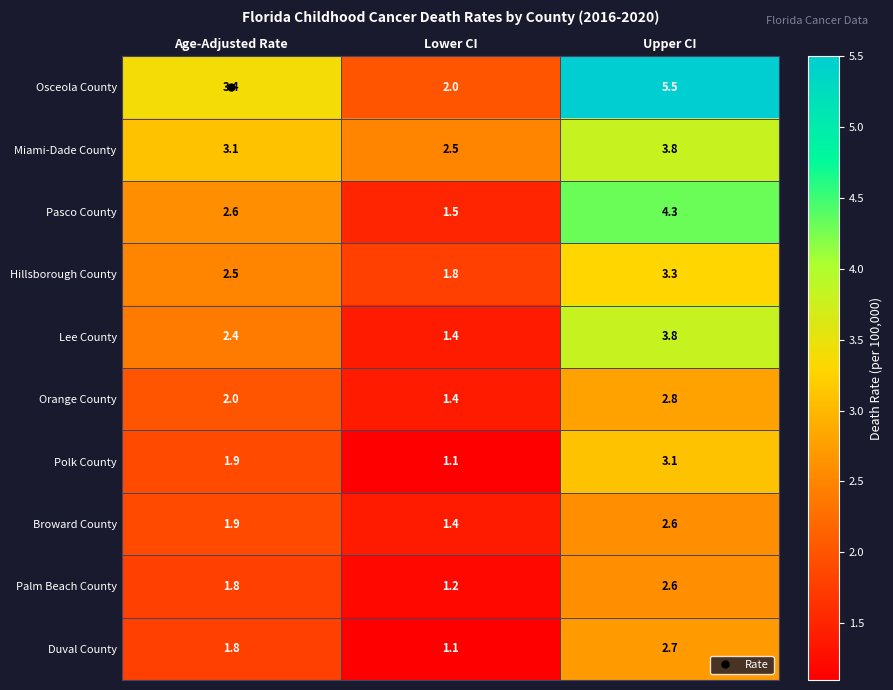

Rank the categories by Lee County value from highest to lowest.

Upper CI, Age-Adjusted Rate, Lower CI